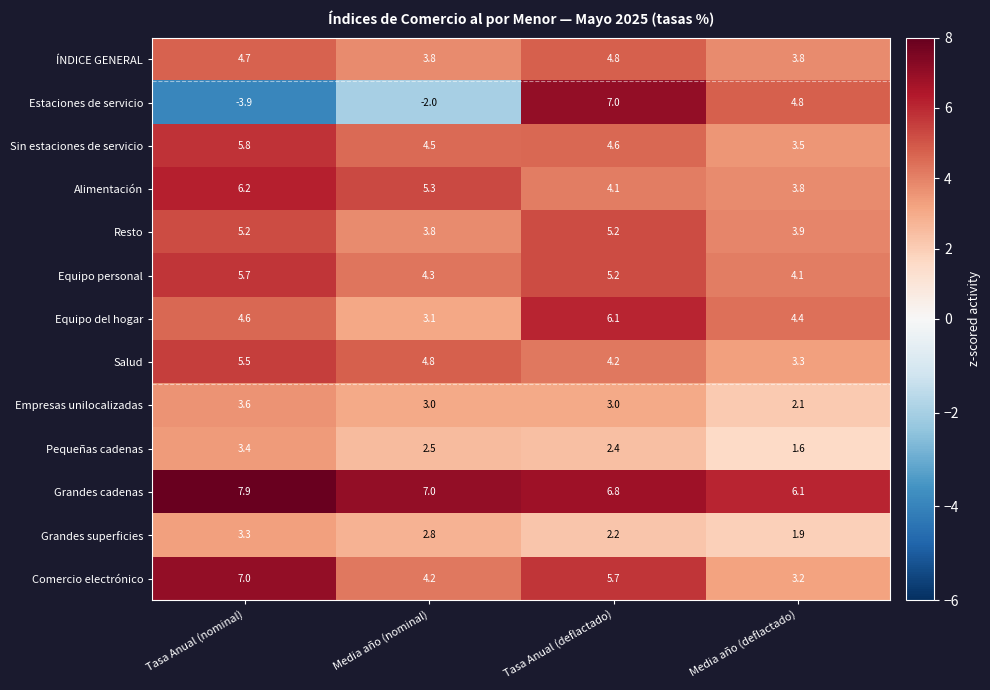

True or false: Sin estaciones de servicio has a value of 4.5 at Media año (nominal).

True